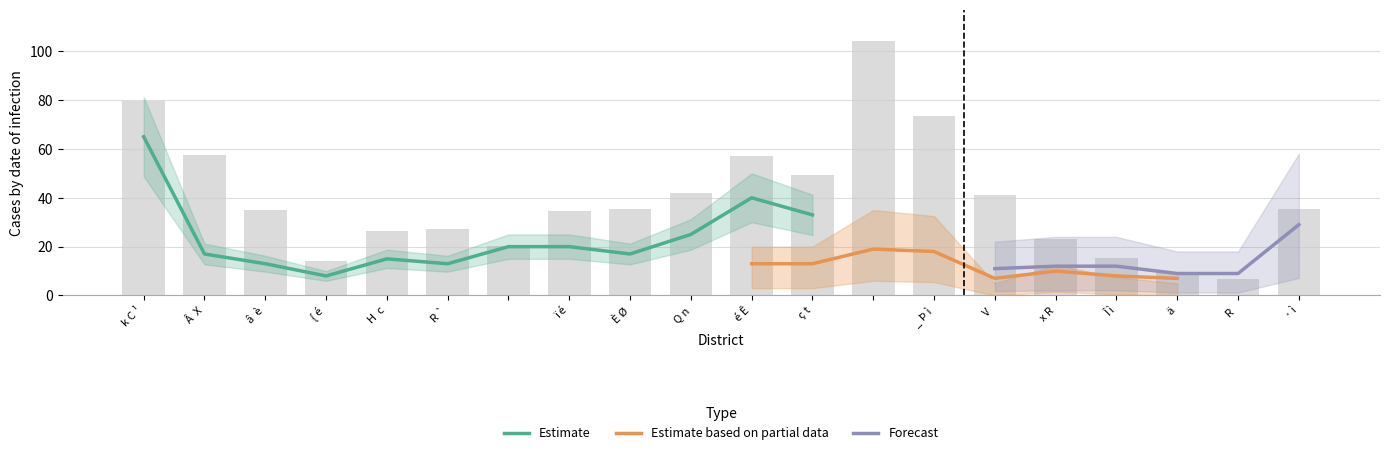

What is the approximate value of Estimate at é Ê?

40